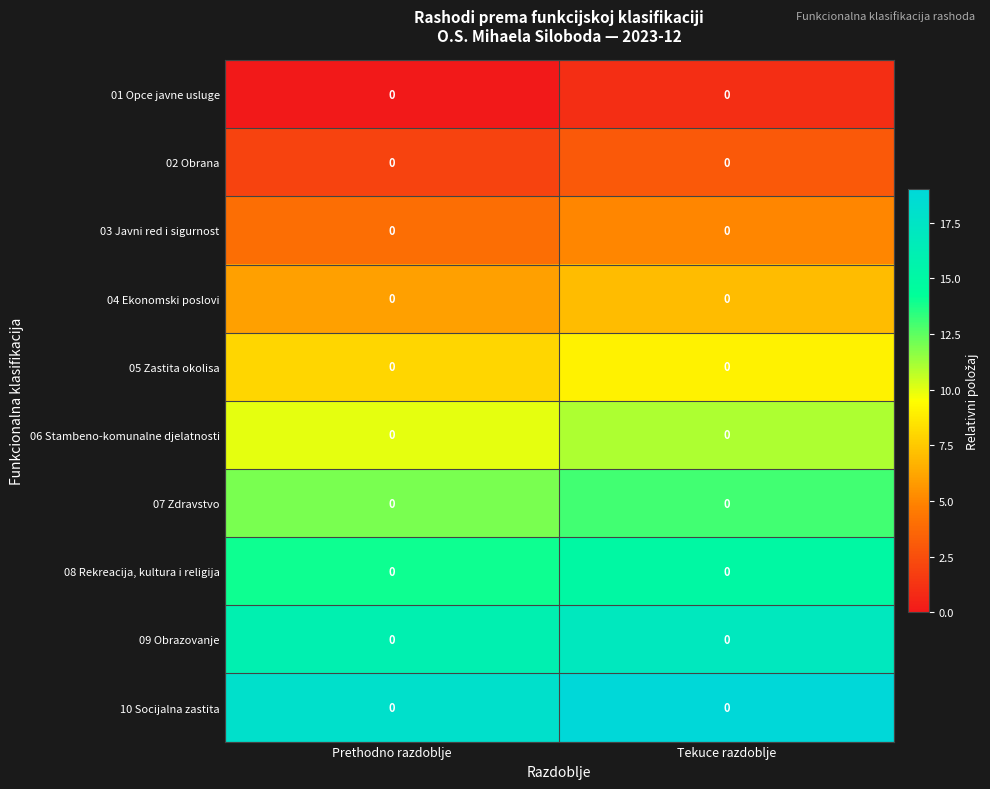

Which label corresponds to the largest value in the chart?

Tekuce razdoblje